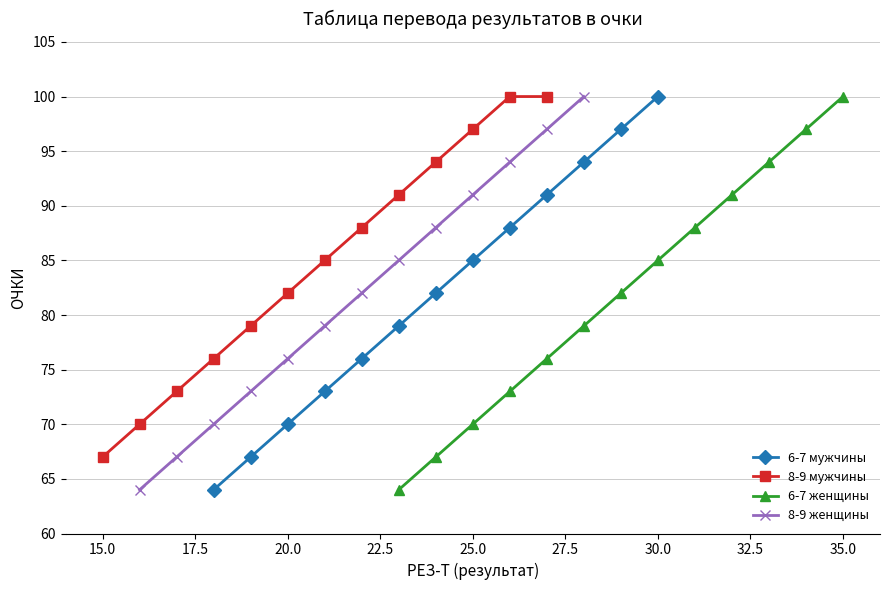

True or false: 6-7 мужчины has a value of 70 at 20.0.

True